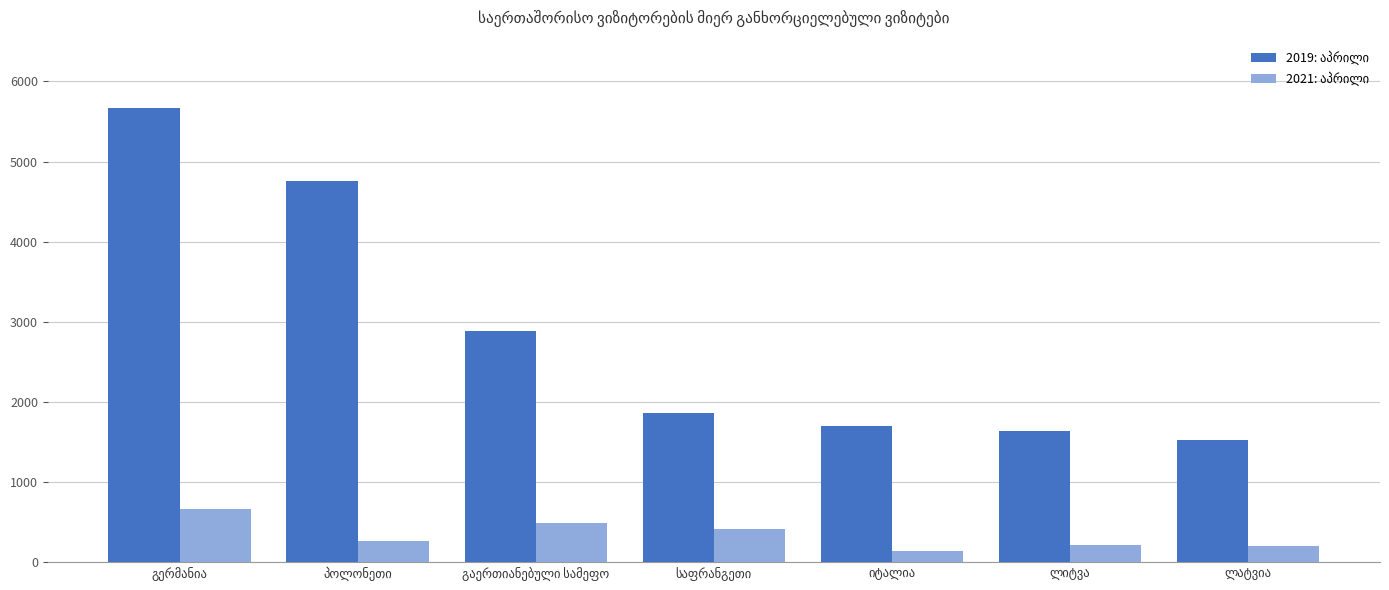

How many series are shown in this chart?

2